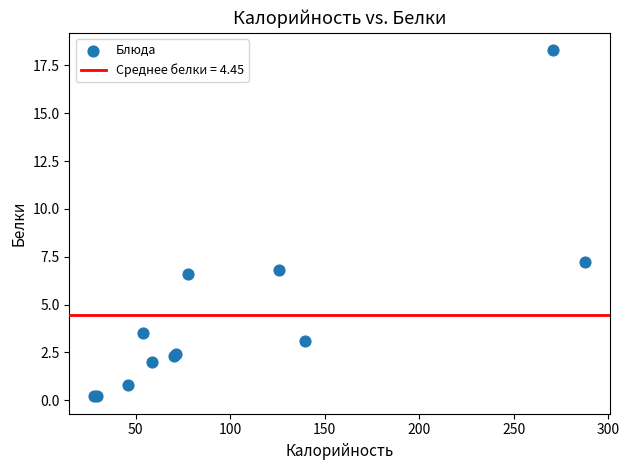

What Y value in the scatter plot is closest to 9?

7.2